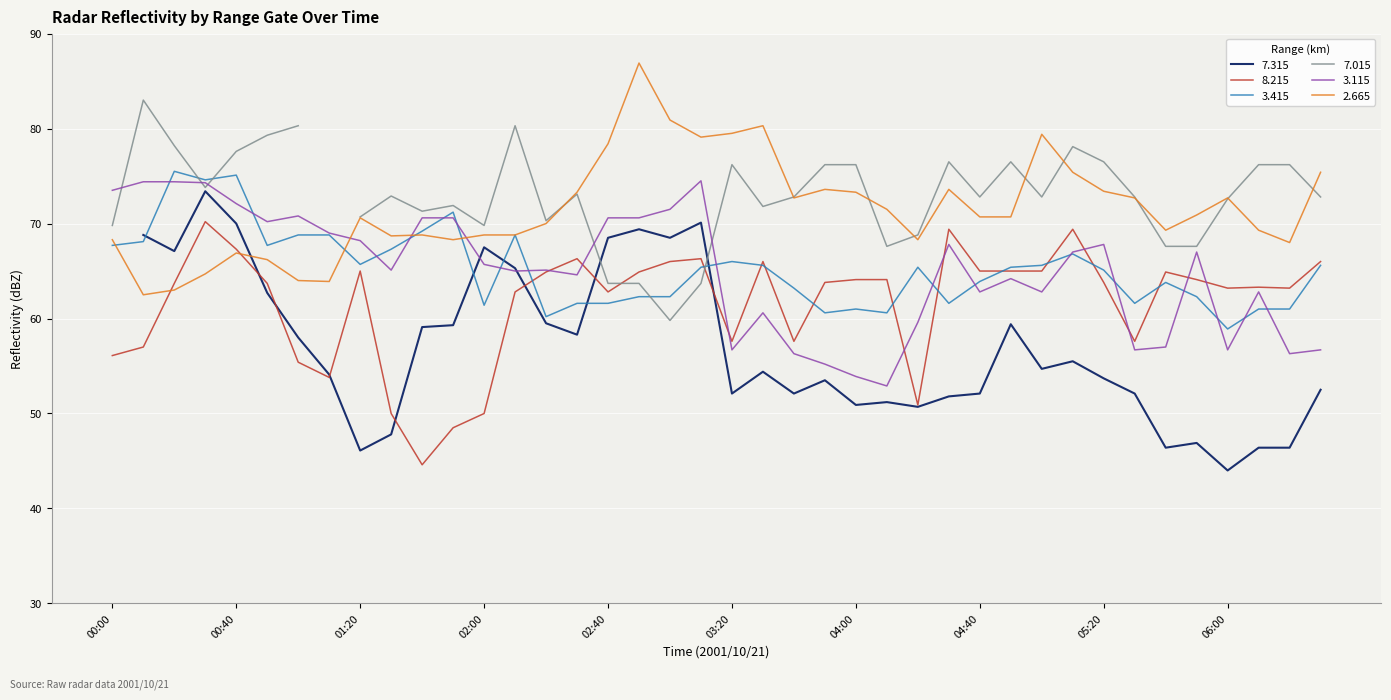

Between which two adjacent categories do   3.415 and   2.665 first intersect?

00:00 and 00:10